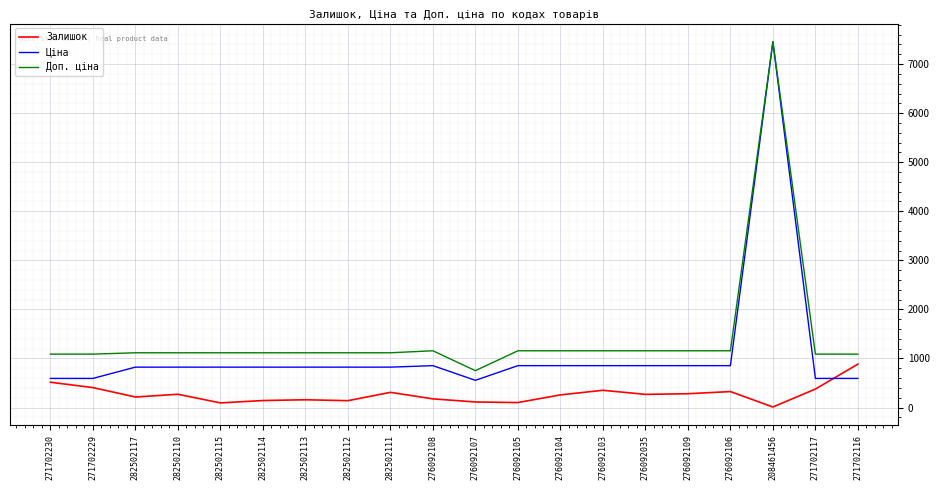

Which series has the largest range (max minus min)?

Ціна